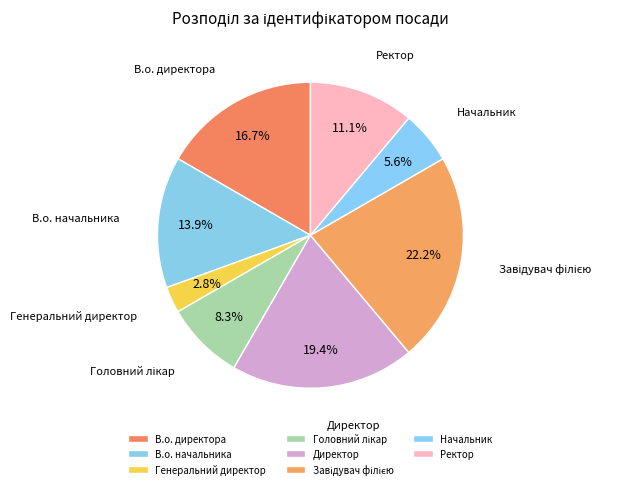

Does any single category account for the majority?

No